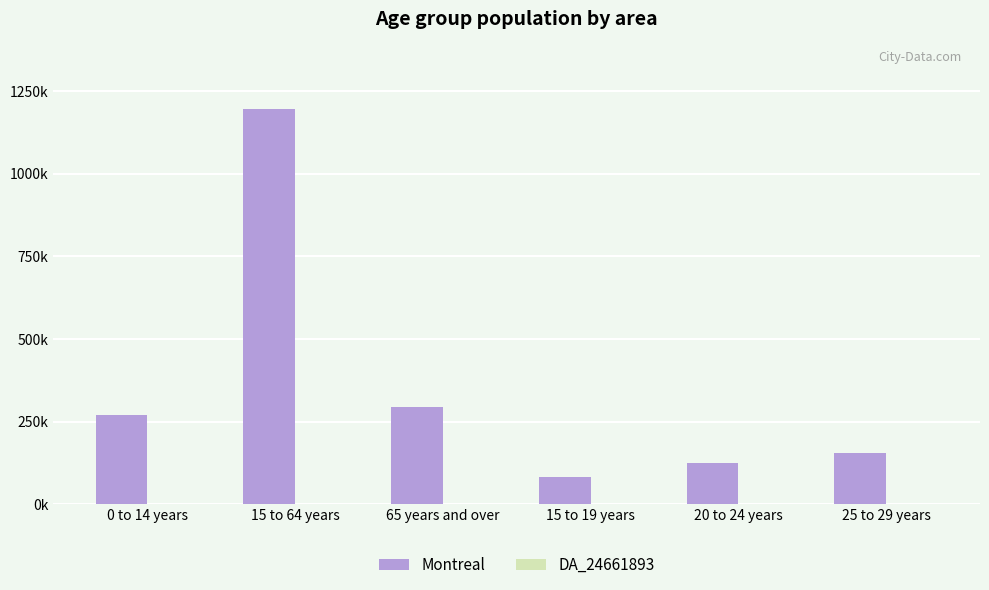

Are the bars horizontal?

No